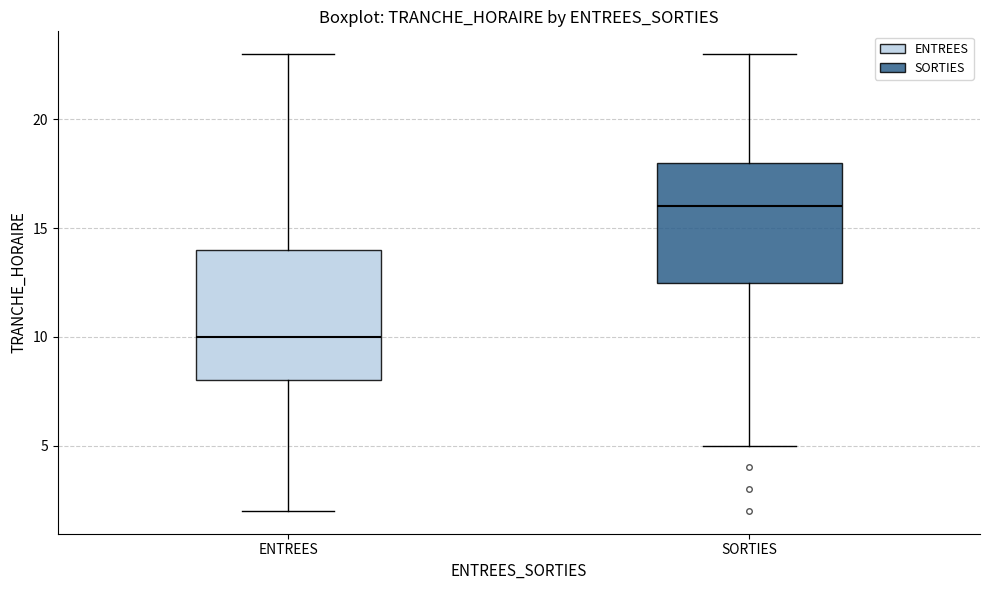

Comparing the boxes themselves (not the whiskers), which one is the tallest?

ENTREES